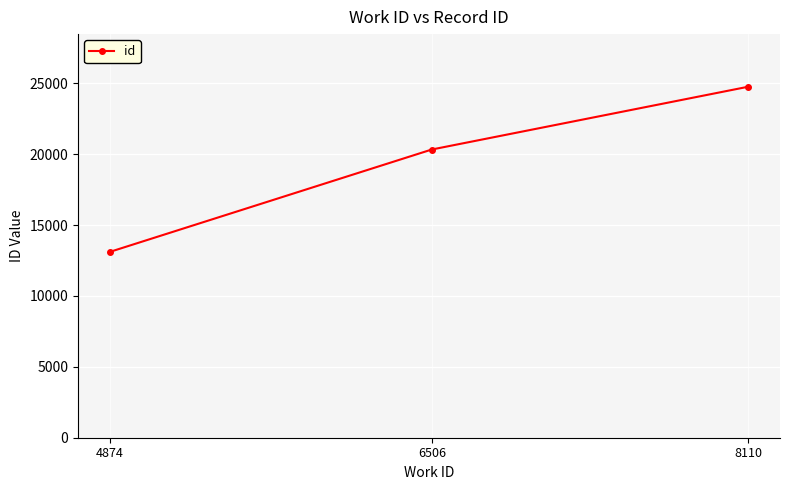

Reading left to right, list all the values displayed in this chart.

4874=13108	6506=20326	8110=24752